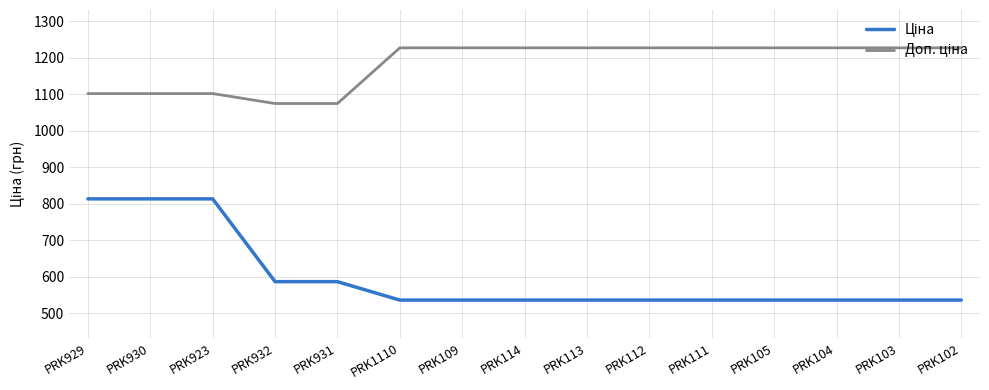

What is the greatest value displayed?

1227.2